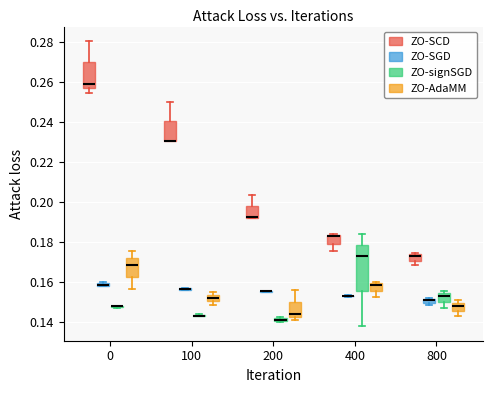

Where is the lower edge of the box for 800 (ZO-SGD) on the y-axis? The values are not printed on the chart, so give them approximately, as read against the axis.

0.150